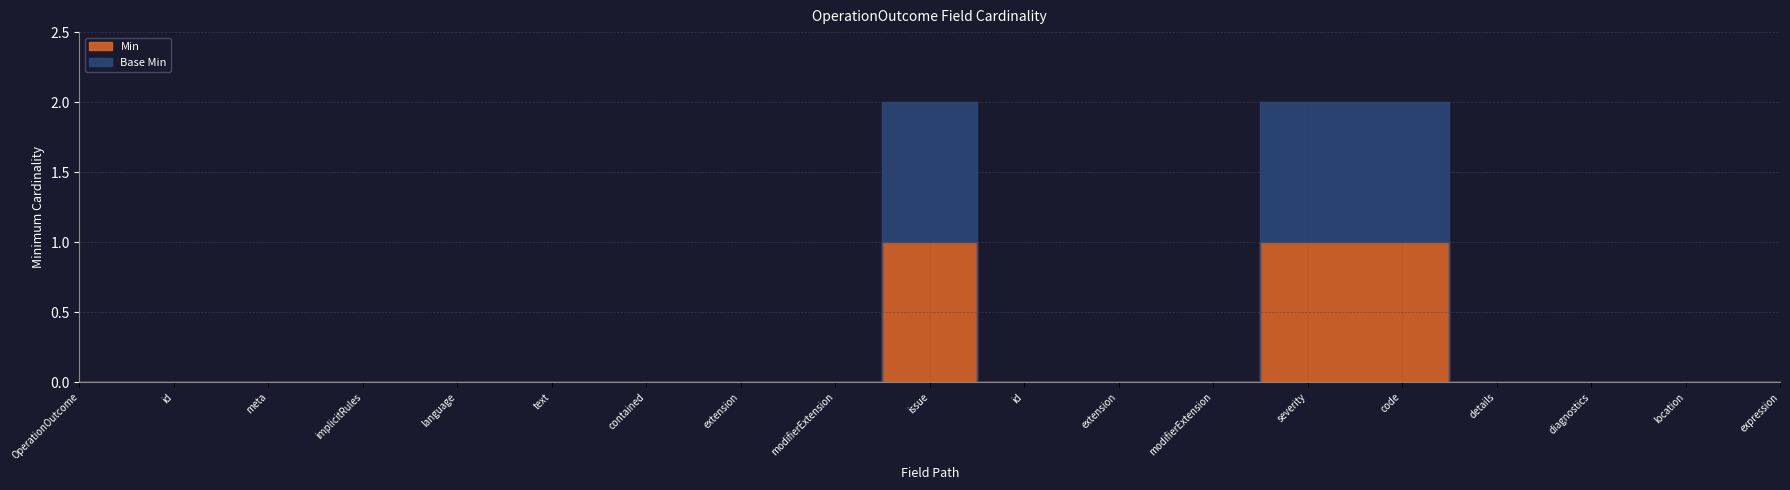

At which category is the sum across all series the highest?

OperationOutcome.issue